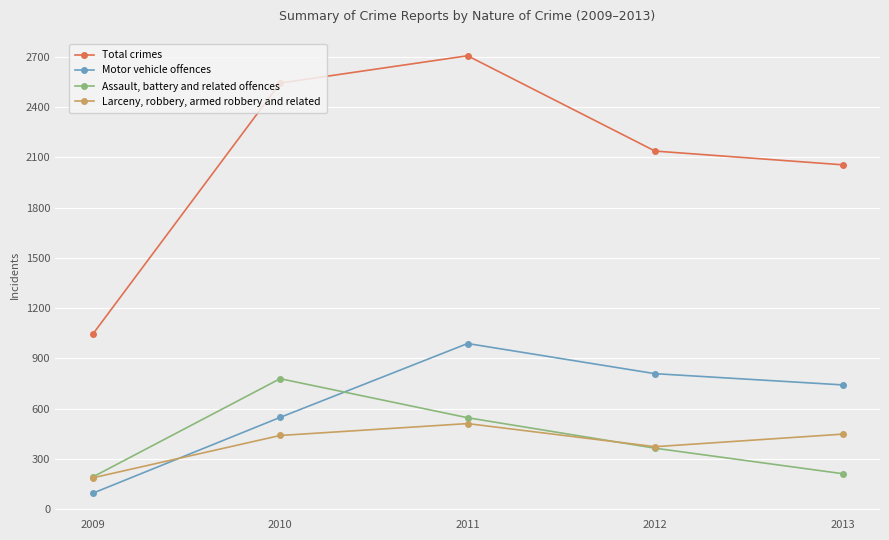

Rank the categories by Motor vehicle offences value from lowest to highest.

2009, 2010, 2013, 2012, 2011